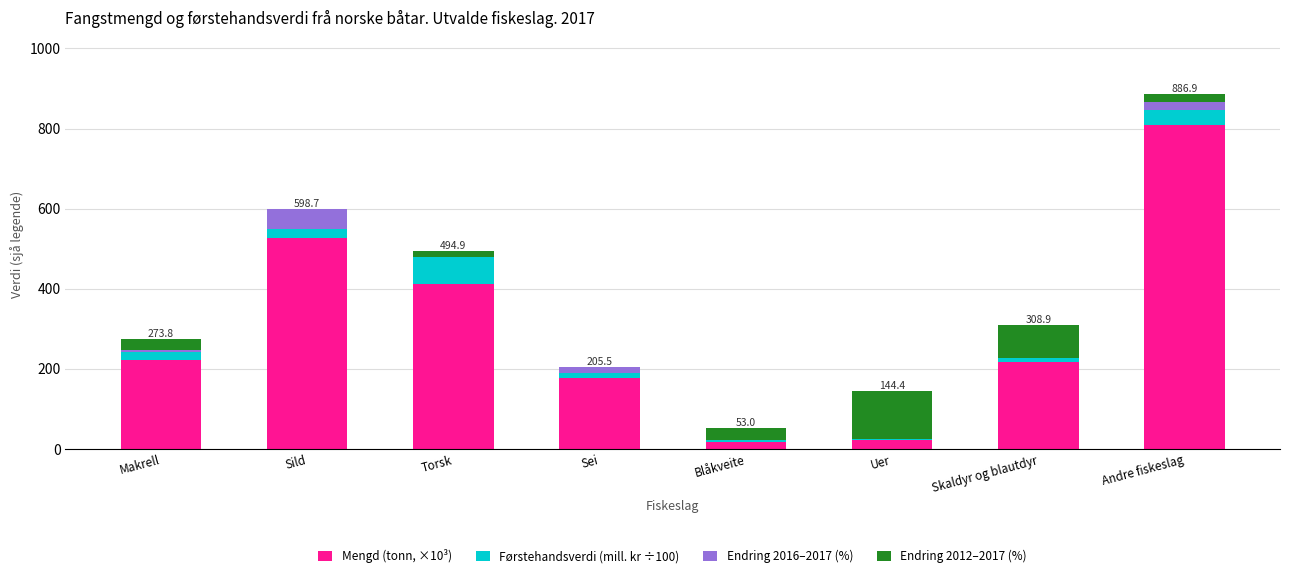

At which category is the sum across all series the highest?

Andre fiskeslag